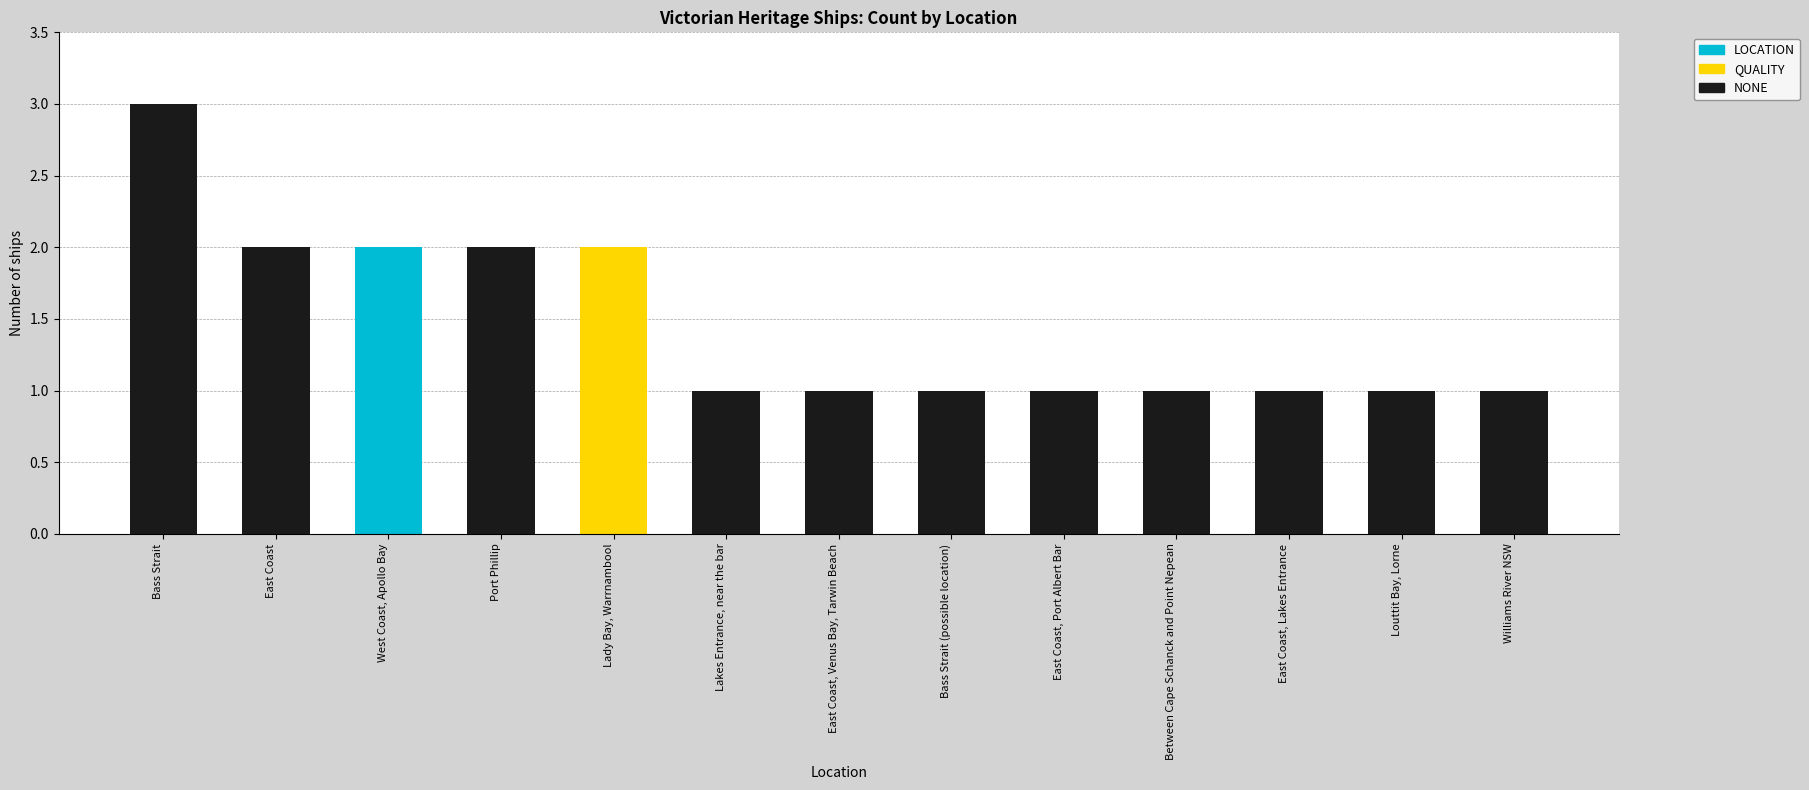

What is the greatest value displayed?

3